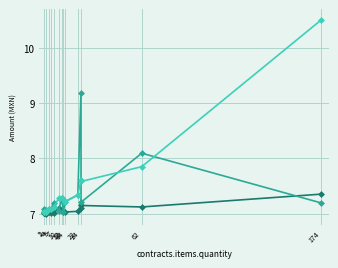

The value of tender.value.amount at 14 is 2.8. True or false?

False